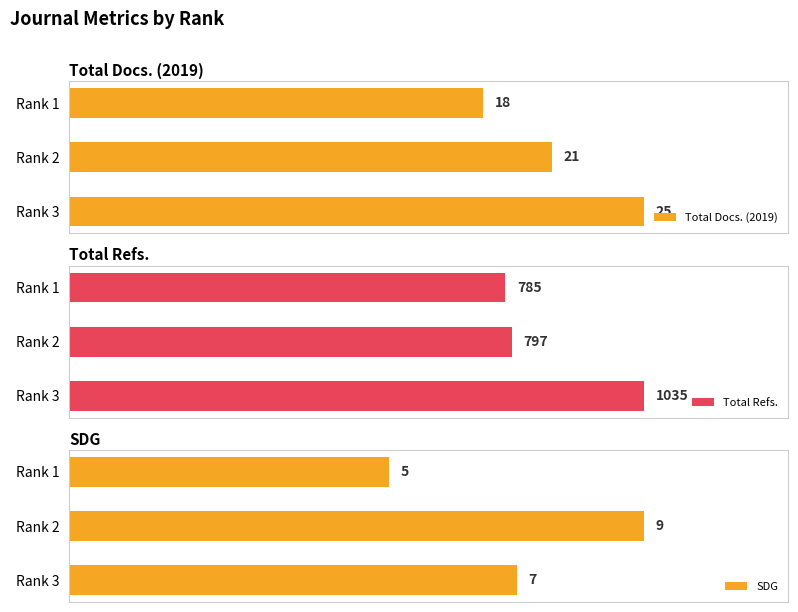

At how many categories does at least one series exceed 940?

1